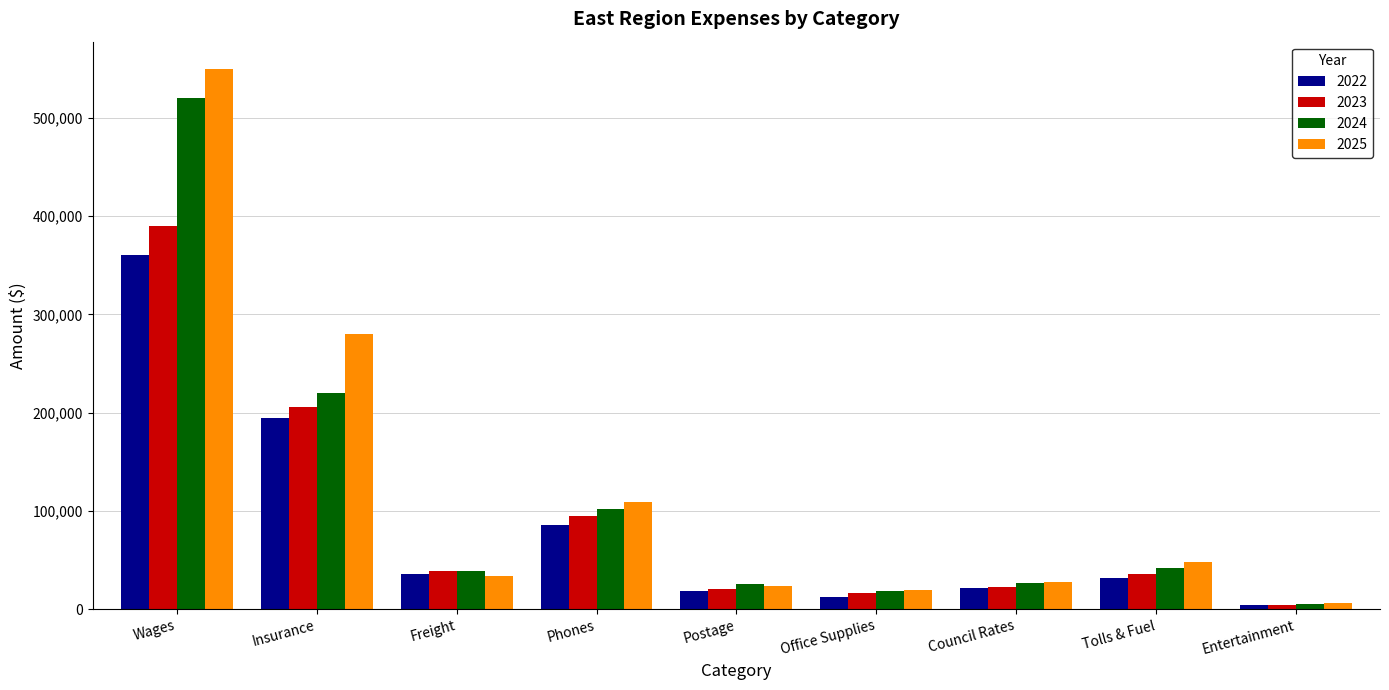

How many bars are there in total?

36